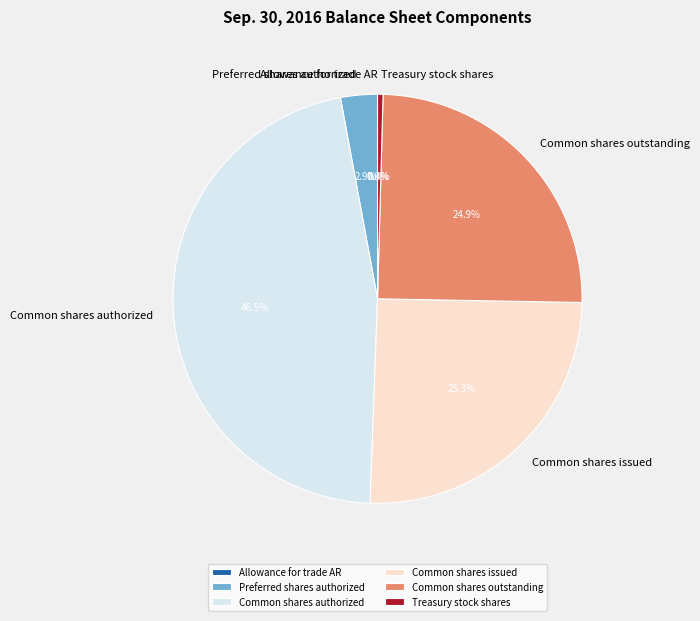

Approximately how many times larger is the value at Common shares authorized compared to Preferred shares authorized?

16.0